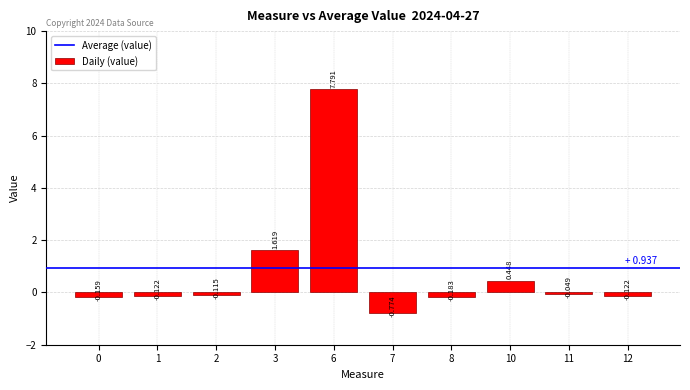

Count the number of values greater than 0.

3